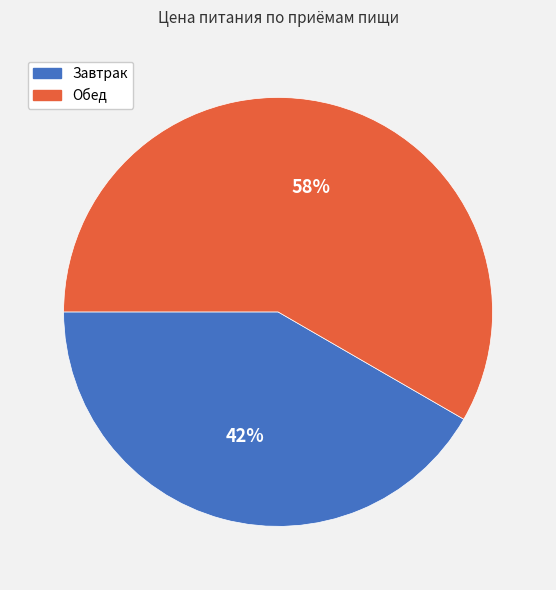

Combined, do Завтрак and Обед account for over 50%?

Yes